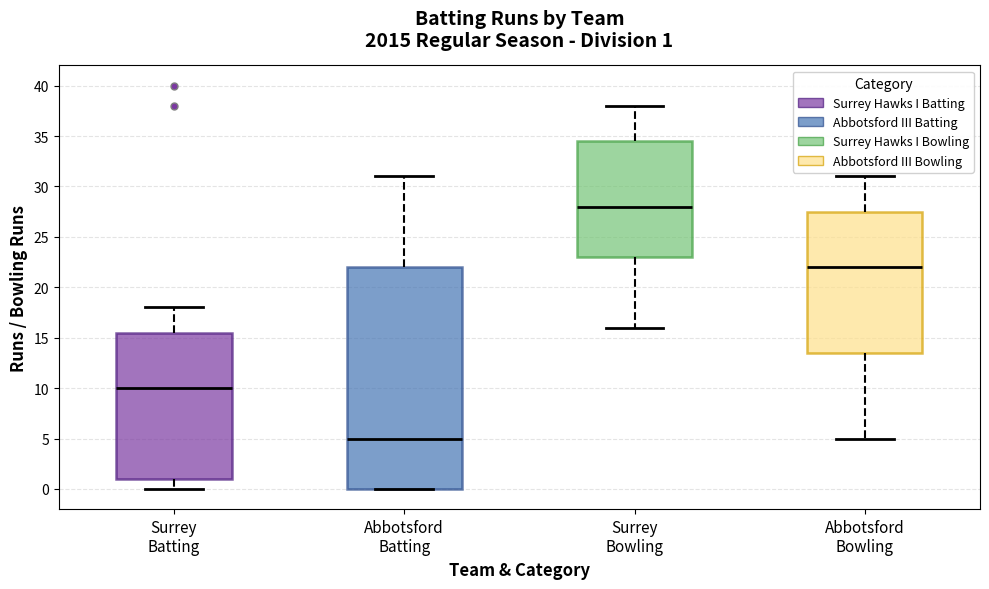

Which box has the highest median line?

Surrey Bowling